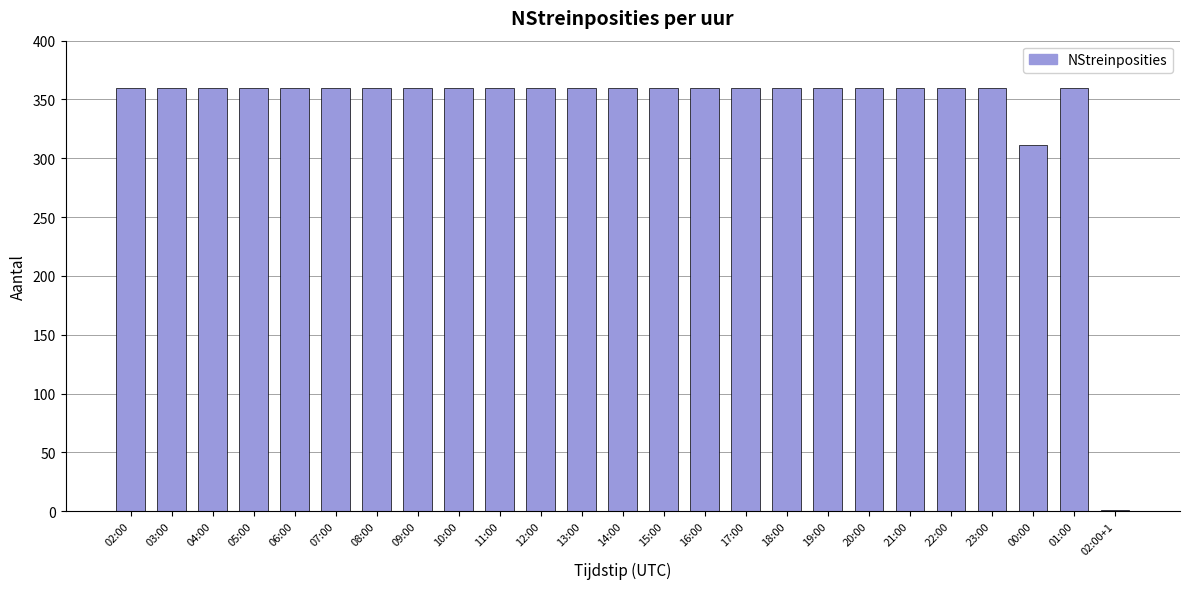

What is the sum of all values?

8592